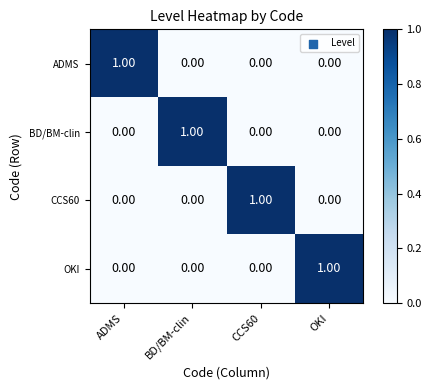

How many categories are shown in the chart?

4